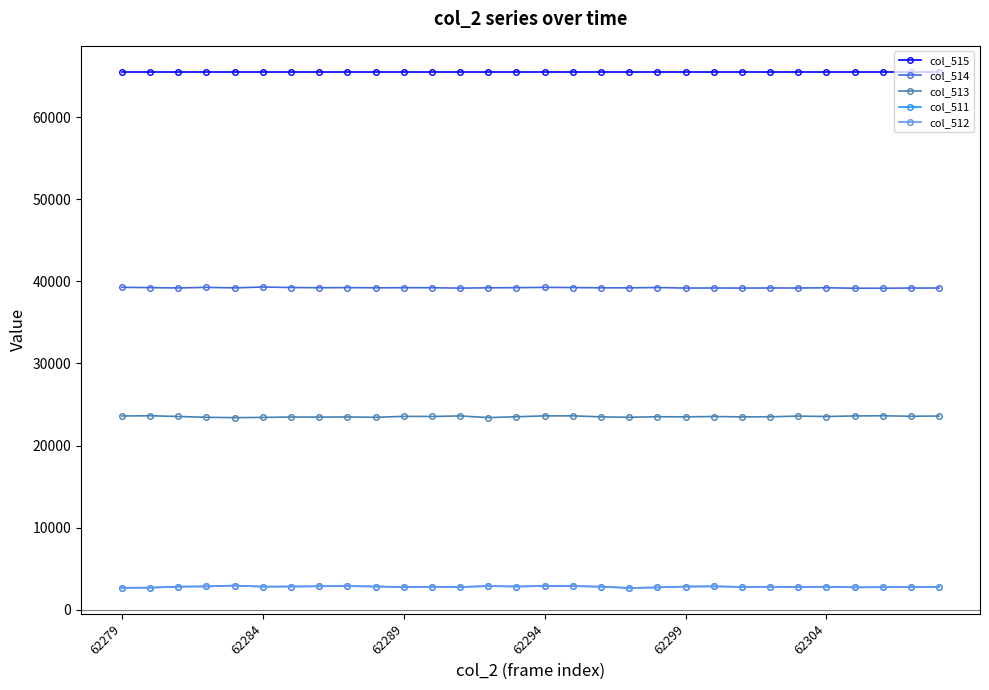

Which series has the largest total across all categories?

col_515